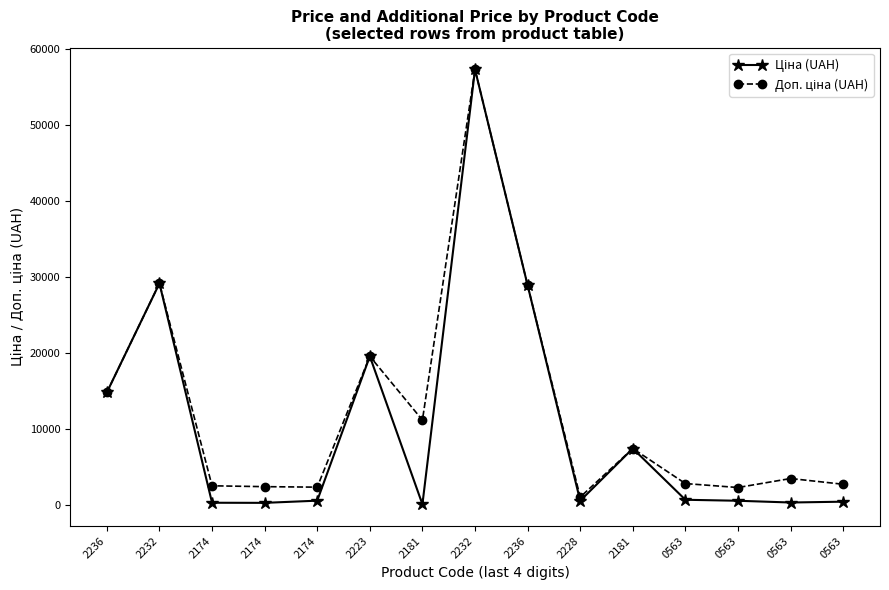

How many lines are shown in the chart?

2